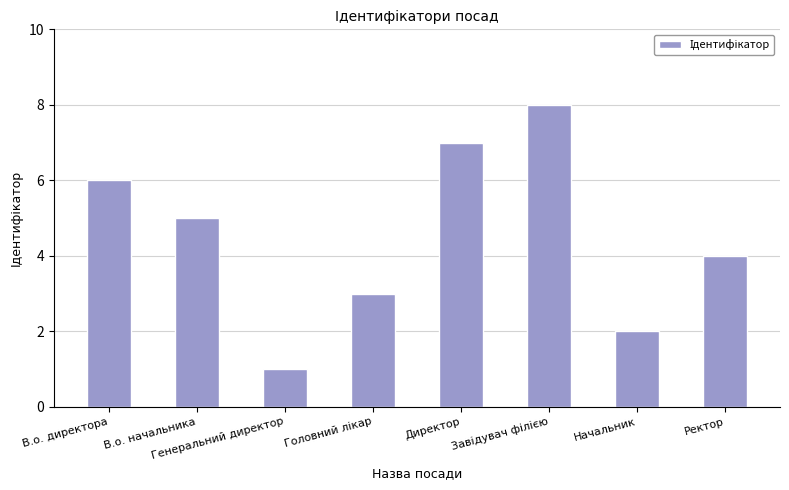

Reading left to right, transcribe all the data shown in this chart.

6	5	1	3	7	8	2	4